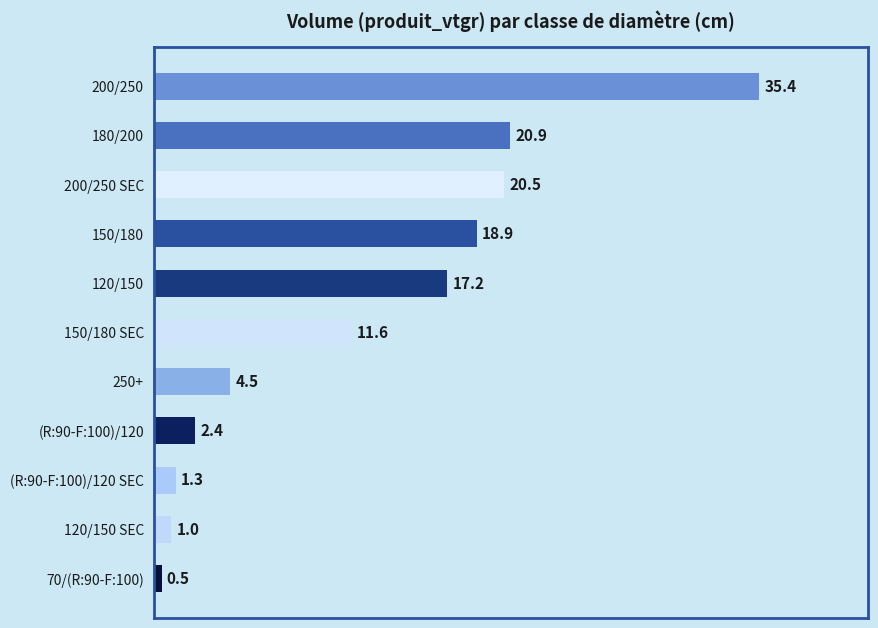

Reading top to bottom, extract all data points from this chart.

200/250=35.4	180/200=20.9	200/250 SEC=20.5	150/180=18.9	120/150=17.2	150/180 SEC=11.6	250+=4.5	(R:90-F:100)/120=2.4	(R:90-F:100)/120 SEC=1.3	120/150 SEC=1.0	70/(R:90-F:100)=0.5